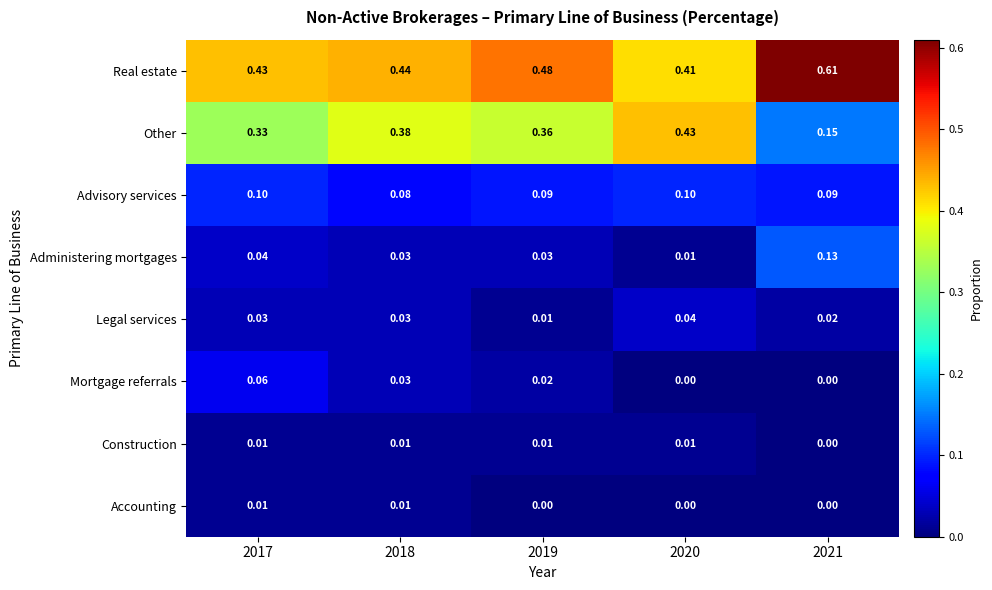

Which series changed the most between 2018 and 2019?

Real estate